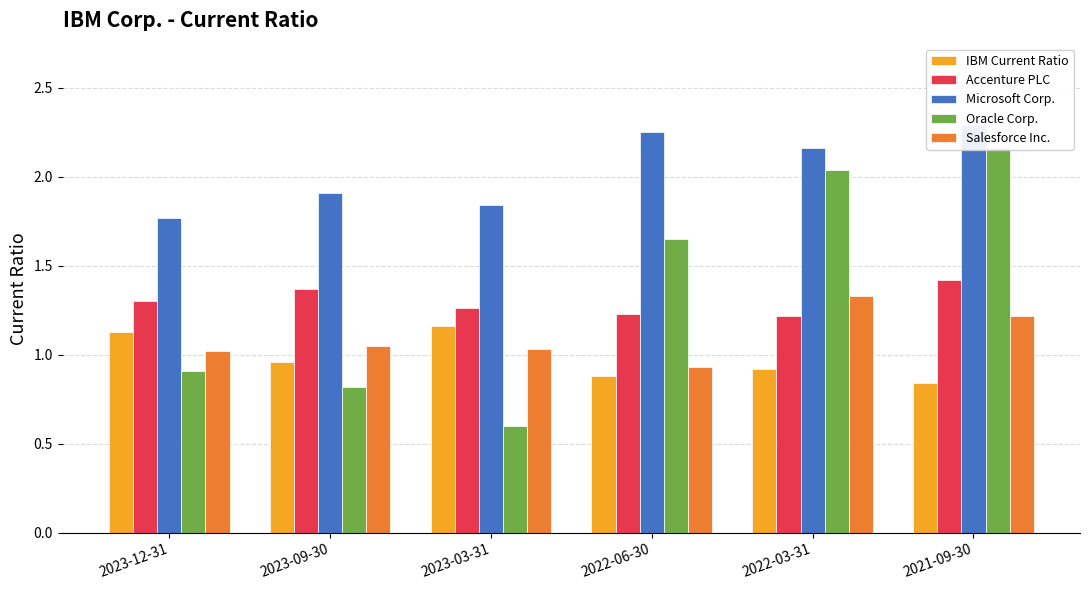

What are all the series names shown in the legend?

IBM Current Ratio, Accenture PLC, Microsoft Corp., Oracle Corp., Salesforce Inc.